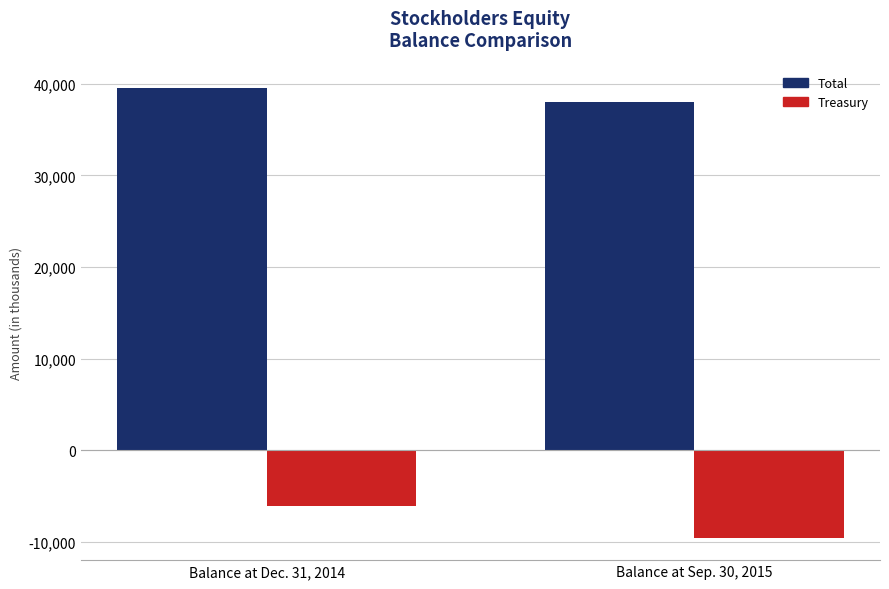

How many bars are there in each group?

2